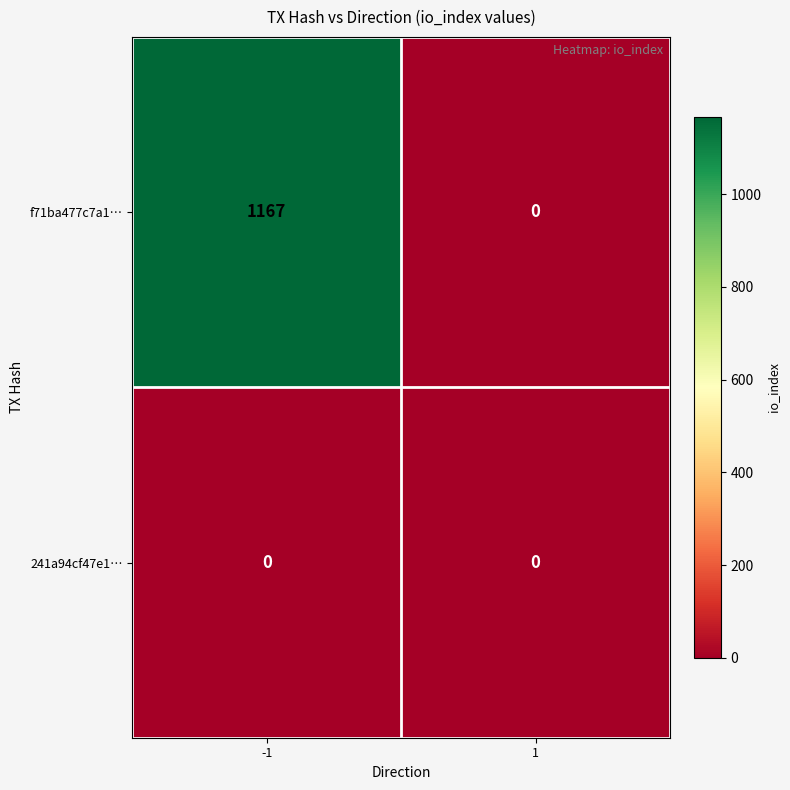

List the series in order of their peak value, lowest first.

241a94cf47e1…, f71ba477c7a1…